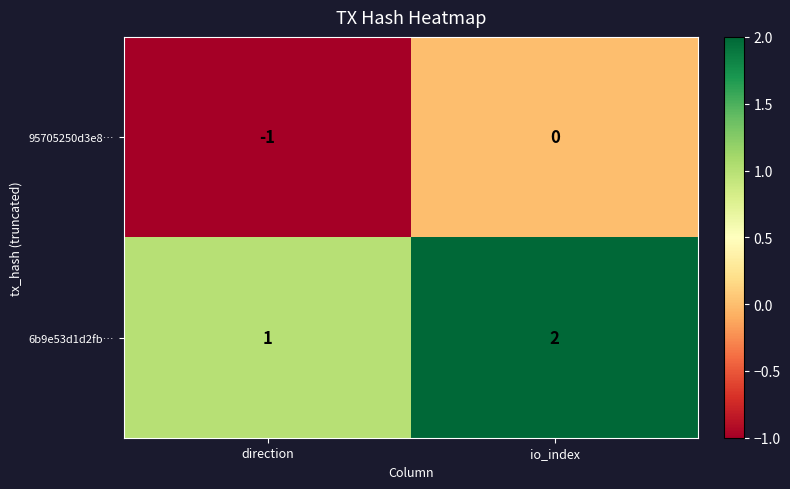

Reading left to right, transcribe all the data shown in this chart.

95705250d3e8…: -1	0
6b9e53d1d2fb…: 1	2